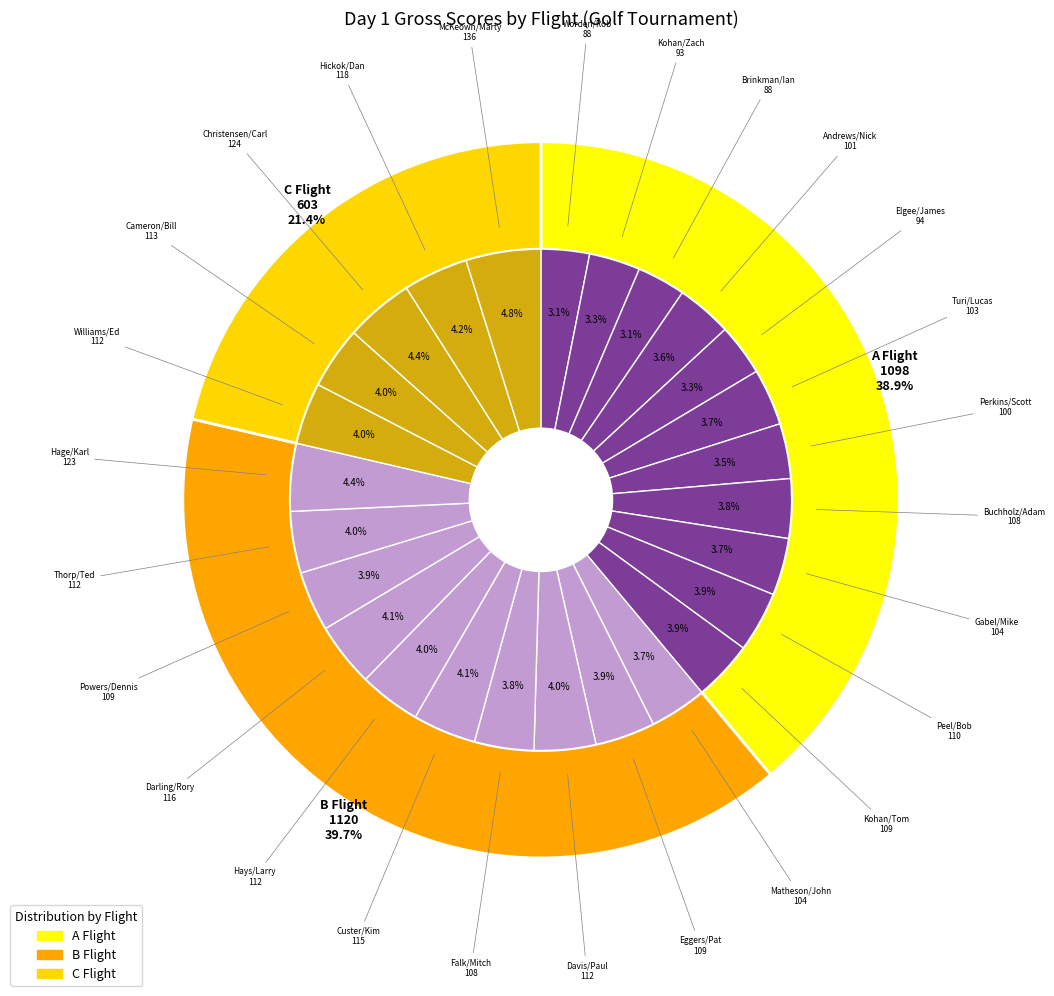

What is the difference between the highest and lowest values at Andrews/Nick?

18